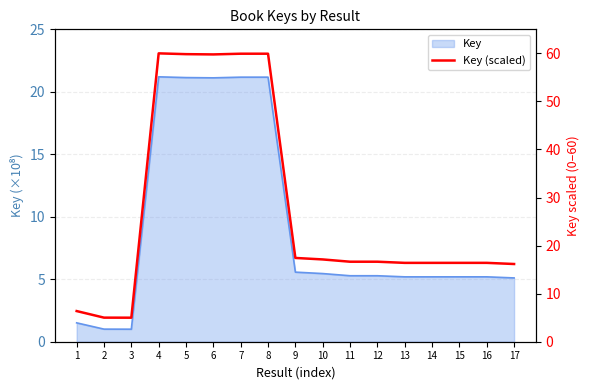

Where does the data first go above 16?

4